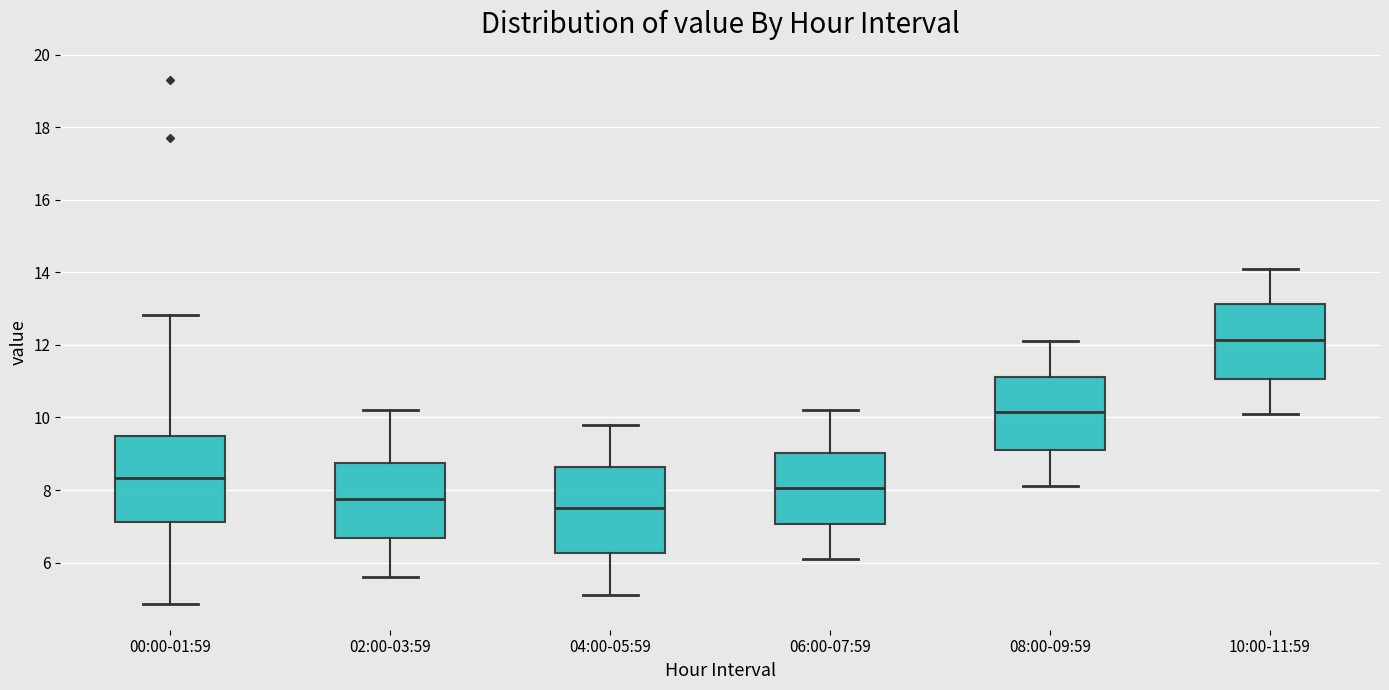

Reading left to right, transcribe this box plot: for each box, give where its median line is, the range the box spans, and where its two whiskers end, as read against the y-axis. The values are not printed on the chart, so give them approximately, as read against the axis.

00:00-01:59: median 8.4, box 7.2 to 9.4, whiskers 4.8 to 12.8
02:00-03:59: median 7.8, box 6.6 to 8.8, whiskers 5.6 to 10.2
04:00-05:59: median 7.6, box 6.2 to 8.6, whiskers 5.2 to 9.8
06:00-07:59: median 8.0, box 7.0 to 9.0, whiskers 6.2 to 10.2
08:00-09:59: median 10.2, box 9.2 to 11.2, whiskers 8.2 to 12.2
10:00-11:59: median 12.2, box 11.0 to 13.2, whiskers 10.2 to 14.2